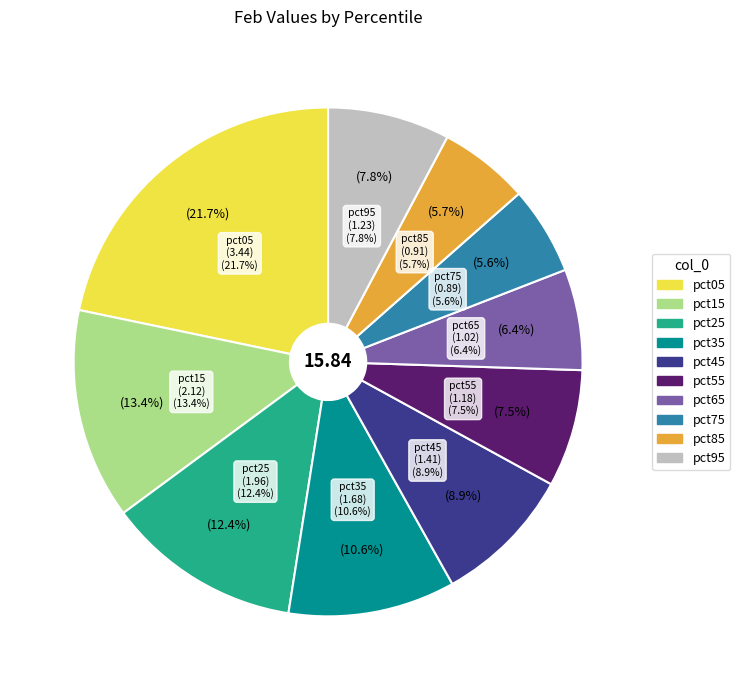

Combined, do pct55 and pct45 account for over 50%?

No